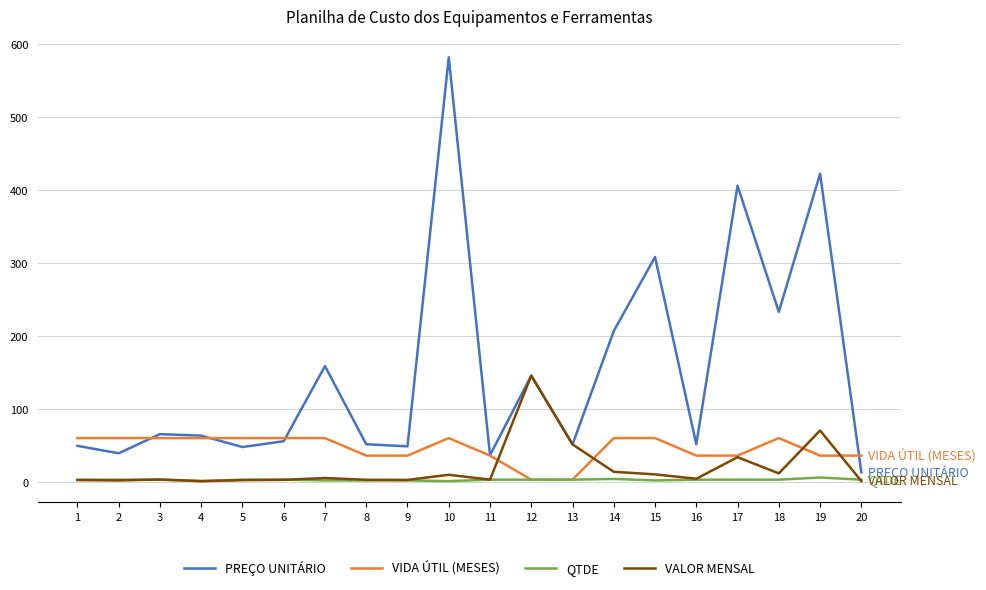

What is the sum of all QTDE values?

56.0